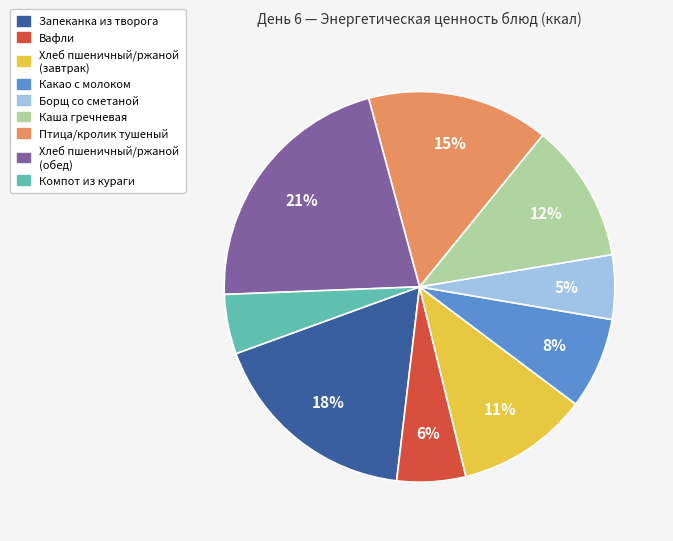

Is the sum of Вафли and Хлеб пшеничный/ржаной (обед) greater than half?

No